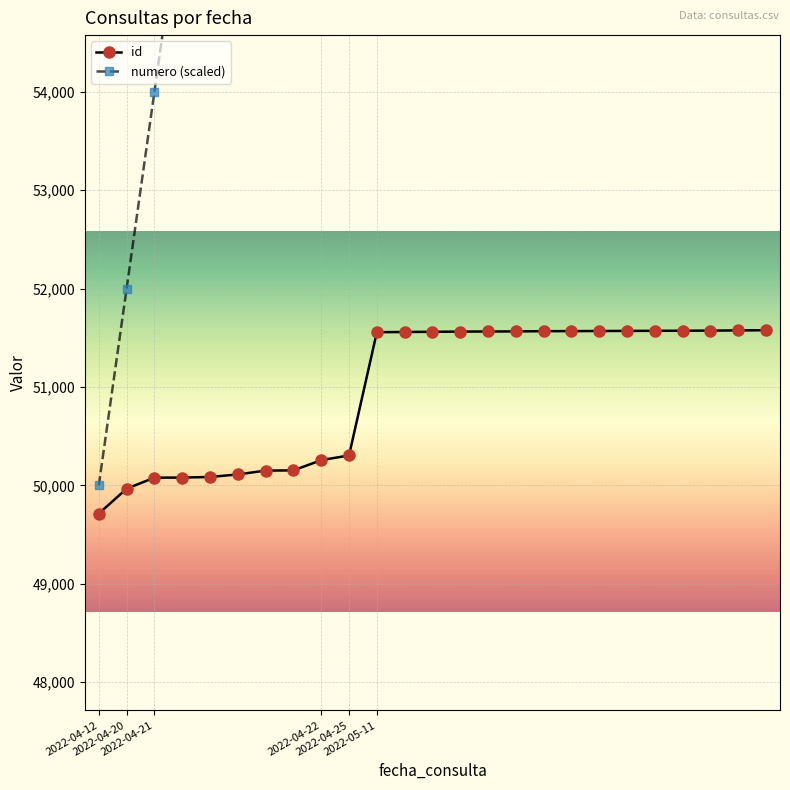

True or false: id and numero (scaled) cross at least once.

False